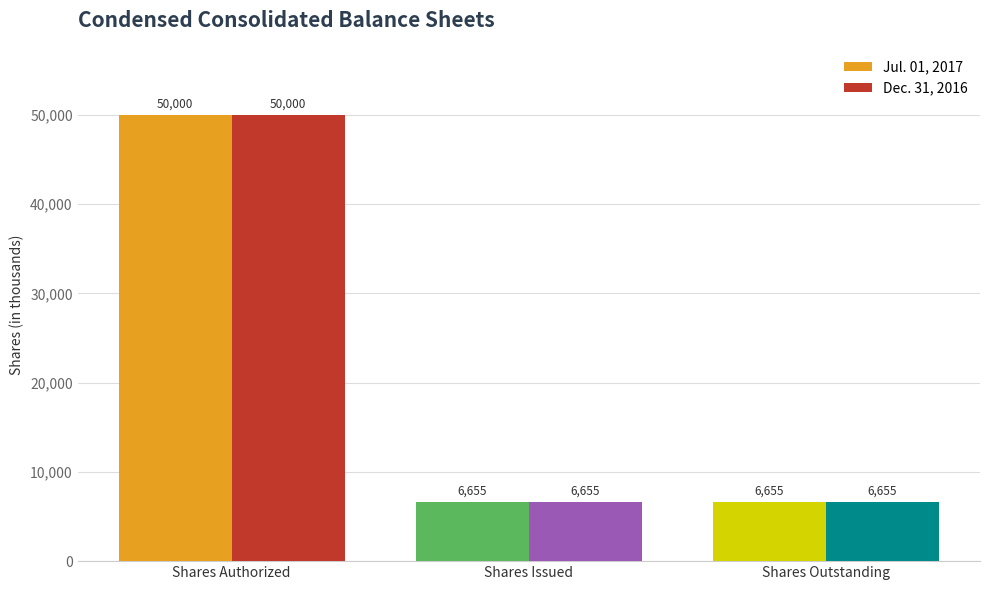

What is the label of the 3rd bar from the right?

Shares Authorized